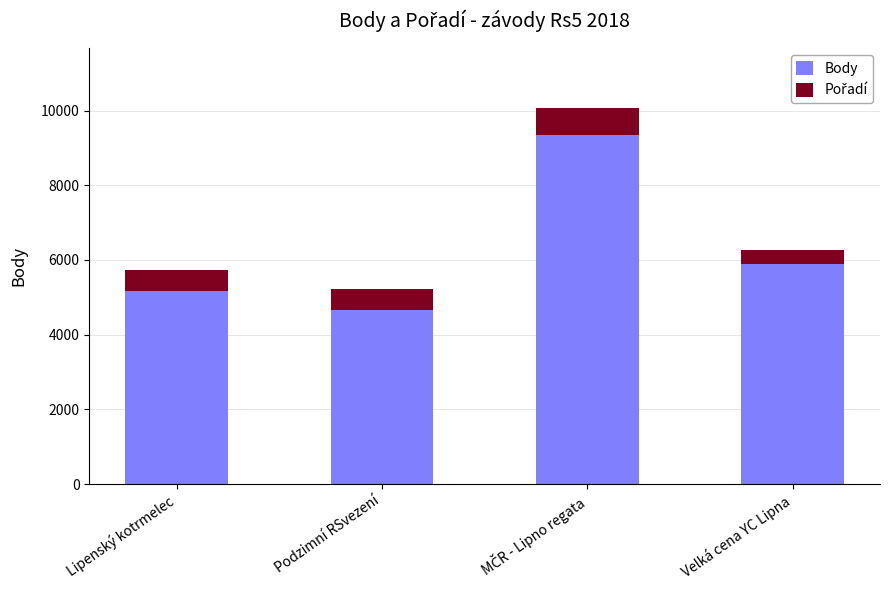

Does the chart contain stacked bars?

Yes